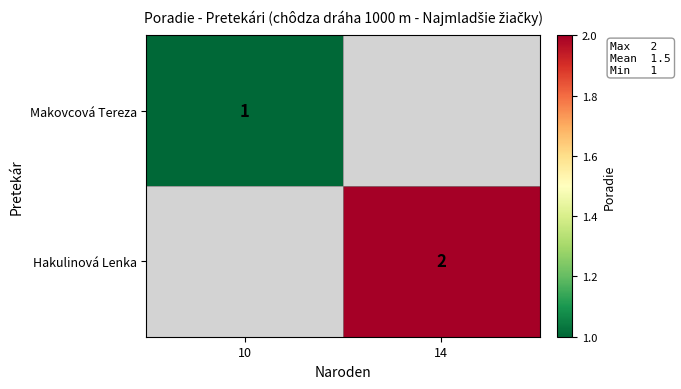

The Hakulinová Lenka series shows 2 at 14. True or false?

True